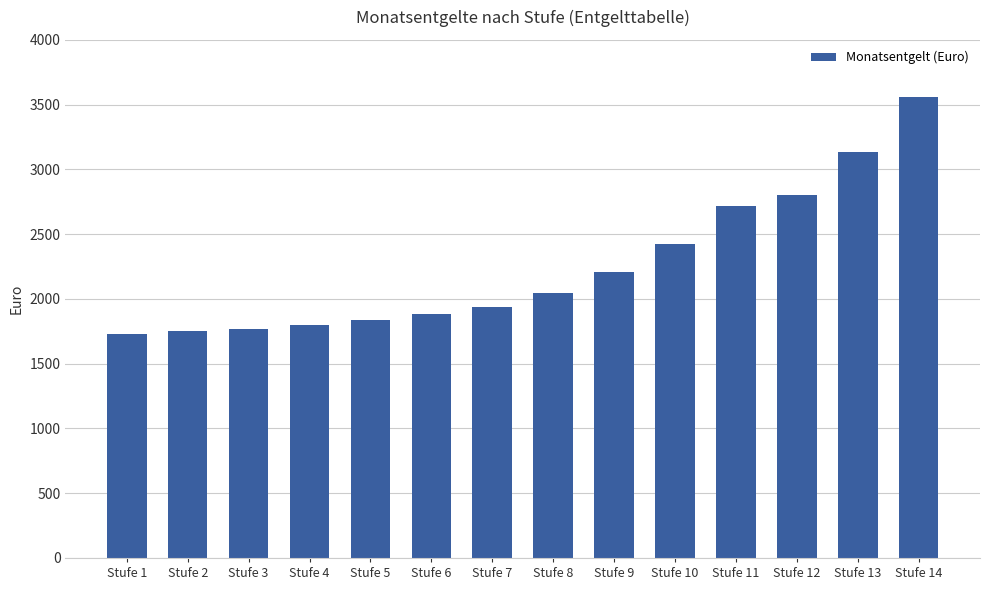

What is the difference between the maximum and minimum values?

1830